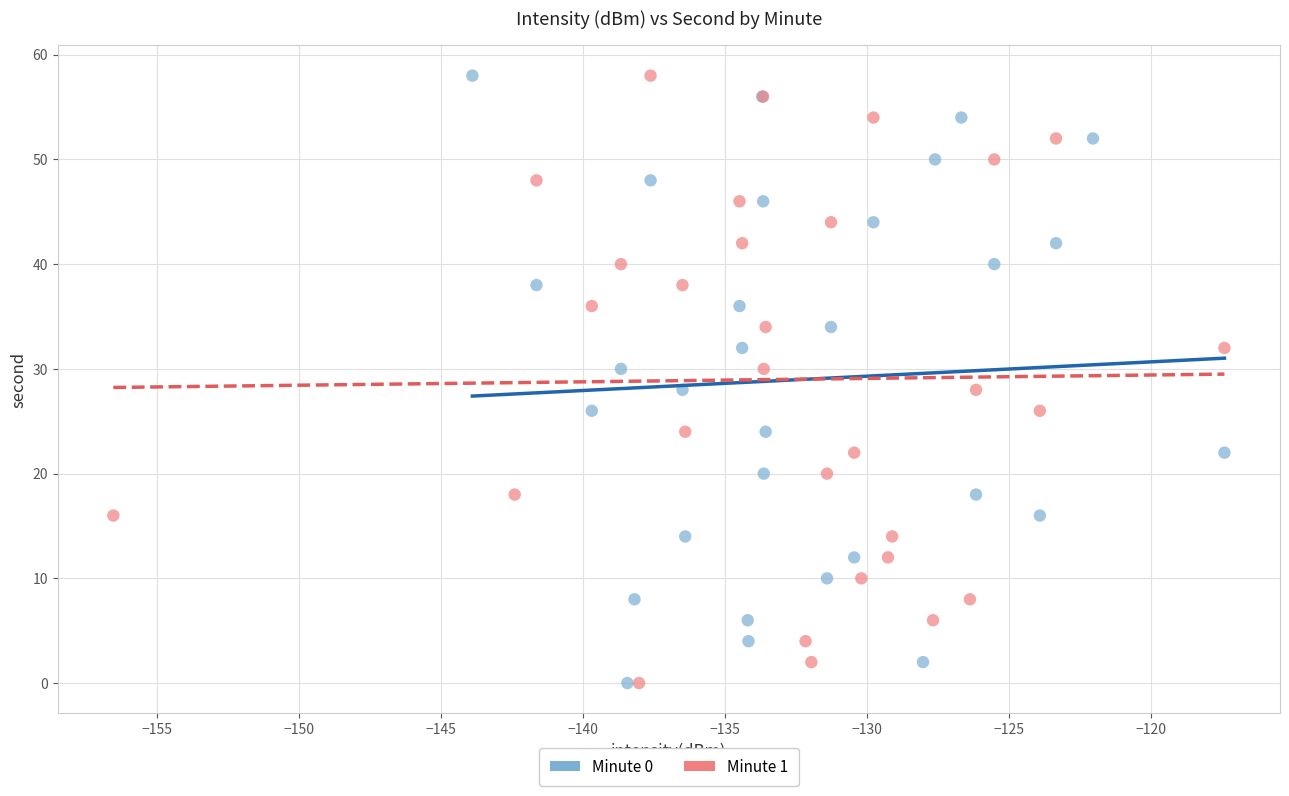

What are all the series names shown in the legend?

Minute 0, Minute 1